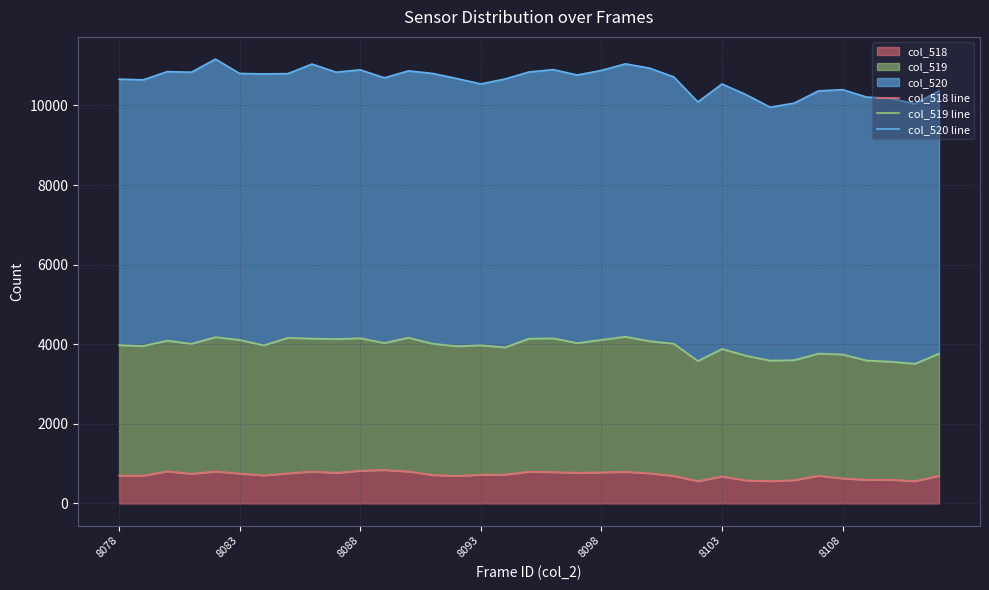

True or false: col_520 line and col_518 line cross at least once.

False